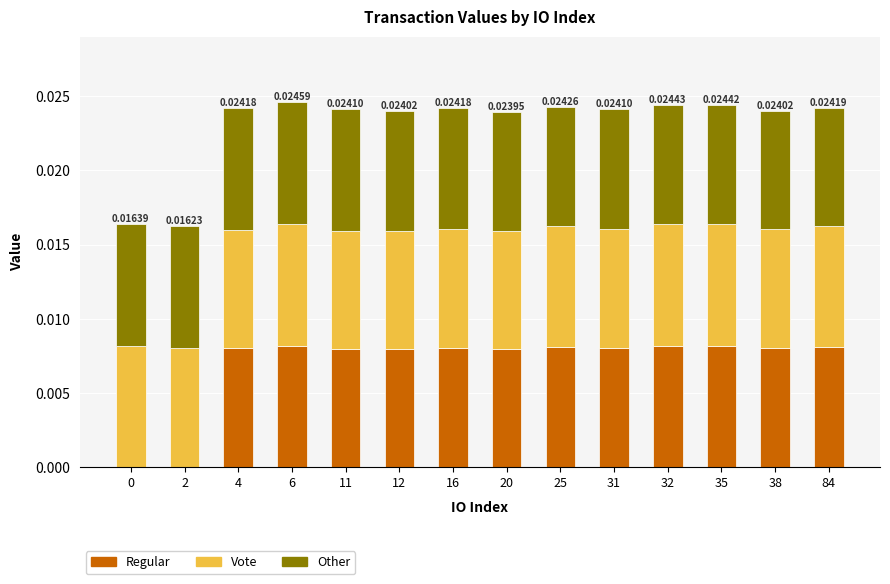

Which category has the highest value in the Regular series?

32